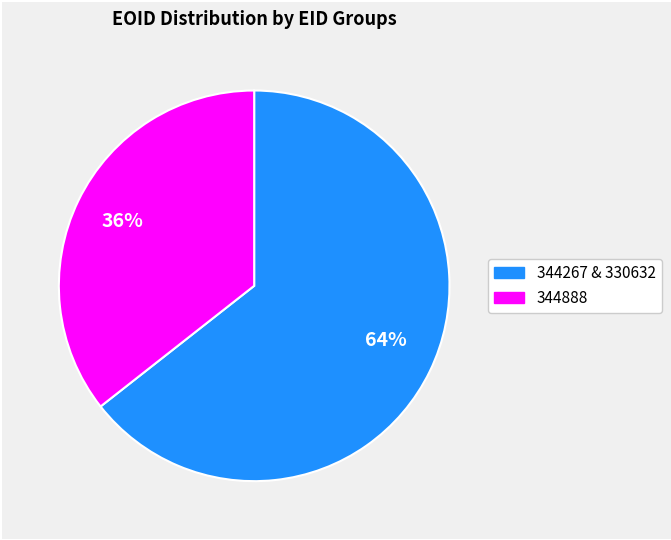

Does any single category account for the majority?

Yes